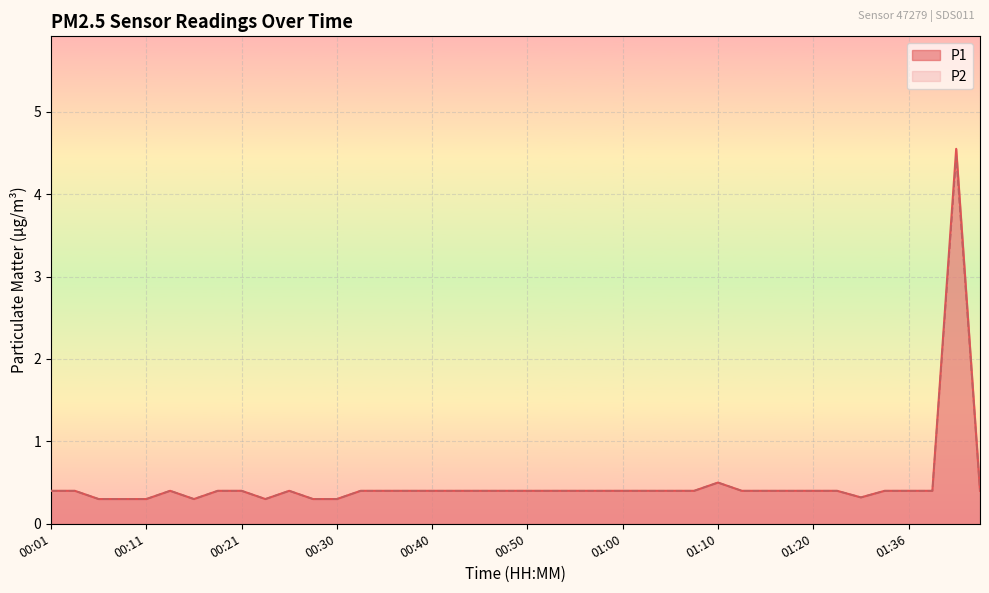

Which series has the widest spread of values?

P1